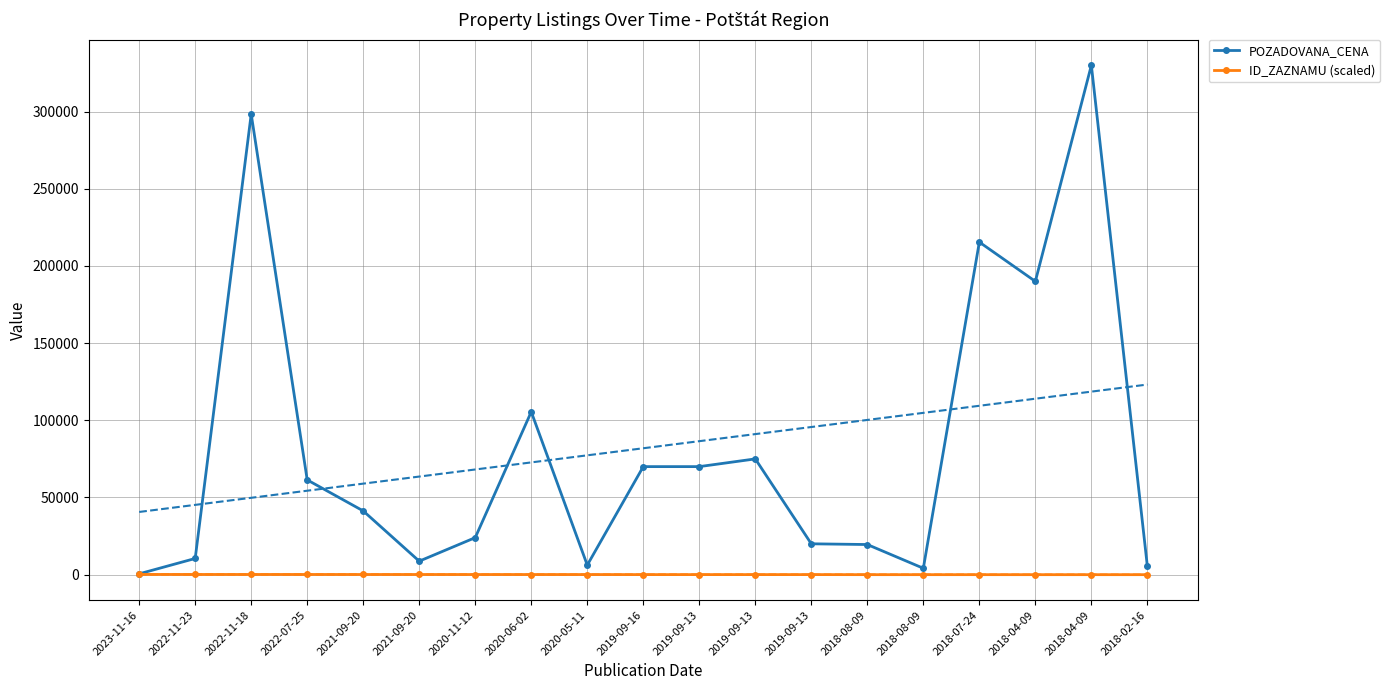

At which category does ID_ZAZNAMU (scaled) reach its first local valley?

2019-09-13